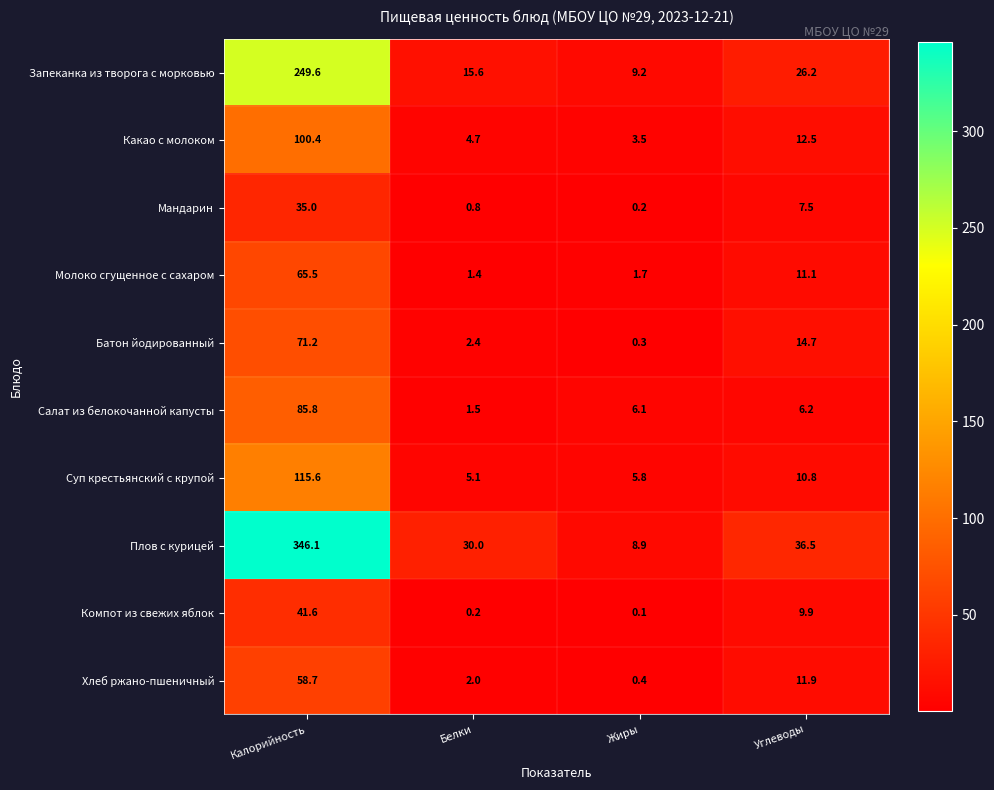

What is the minimum value for Хлеб ржано-пшеничный?

0.4